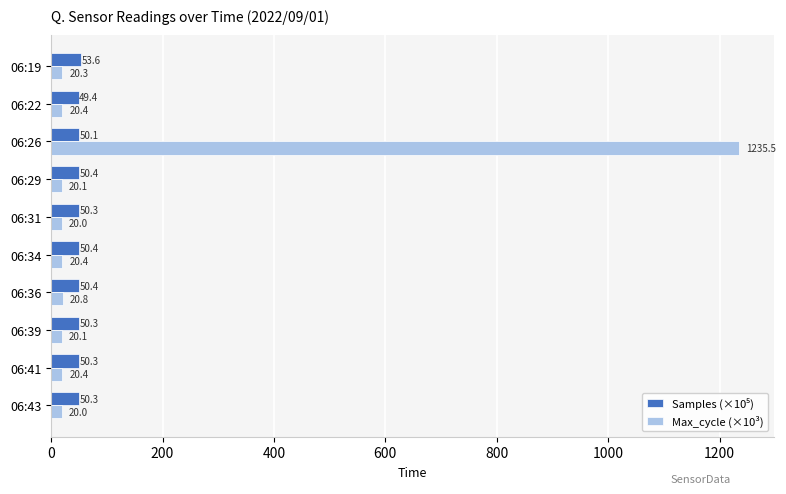

Between 06:29 and 06:41, which series saw the biggest shift?

Max_cycle (×10³)